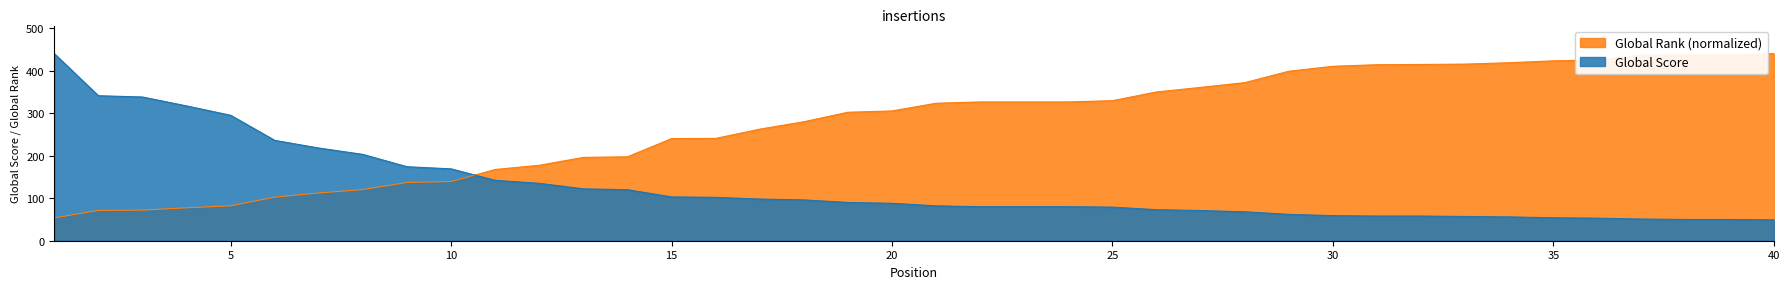

What are all the series names shown in the legend?

Global Rank (normalized), Global Score